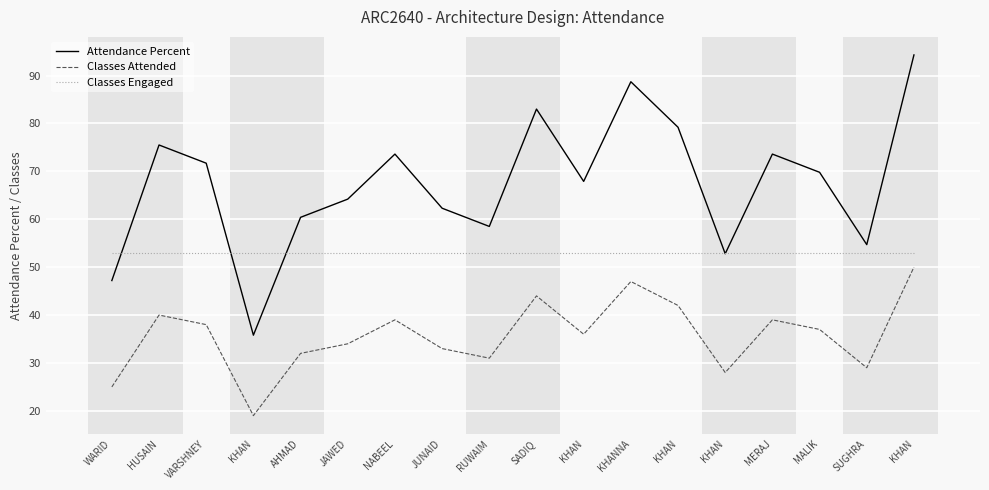

Which series has the largest range (max minus min)?

Attendance Percent